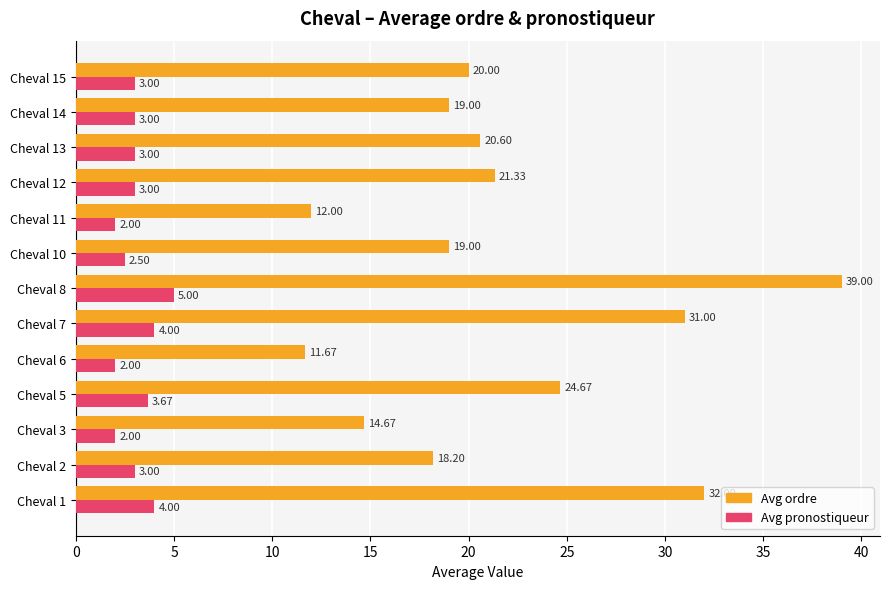

What are all the series names shown in the legend?

Avg ordre, Avg pronostiqueur